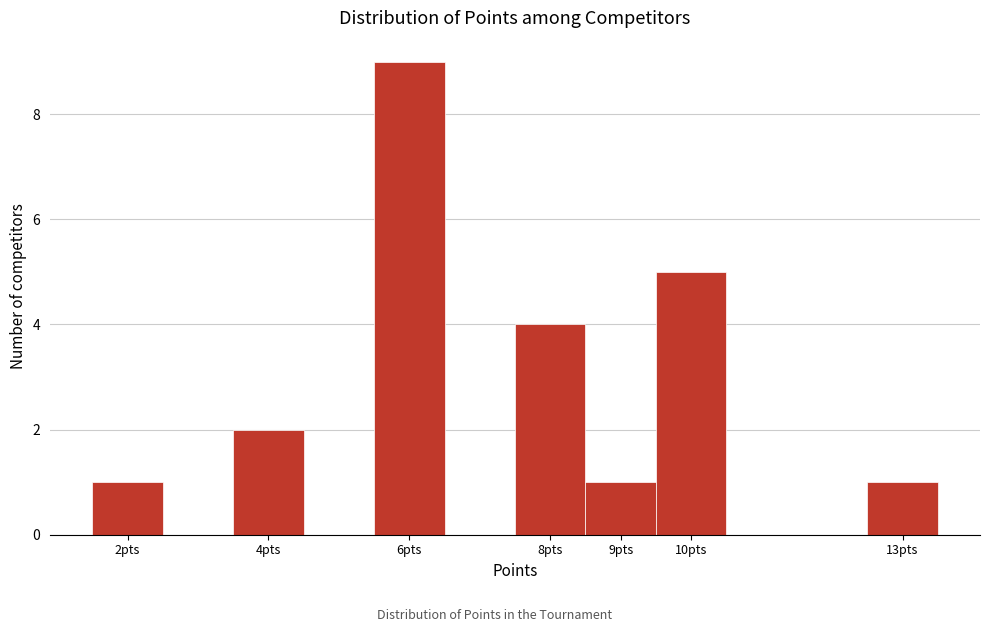

Reading left to right, list every bar in this chart as the range it spans on the x-axis followed by its height. The values are not printed on the chart, so give them approximately, as read against the axis.

1.5 to 2.5: 1
2.5 to 3.5: 0
3.5 to 4.5: 2
4.5 to 5.5: 0
5.5 to 6.5: 9
6.5 to 7.5: 0
7.5 to 8.5: 4
8.5 to 9.5: 1
9.5 to 10.5: 5
10.5 to 11.5: 0
11.5 to 12.5: 0
12.5 to 13.5: 1